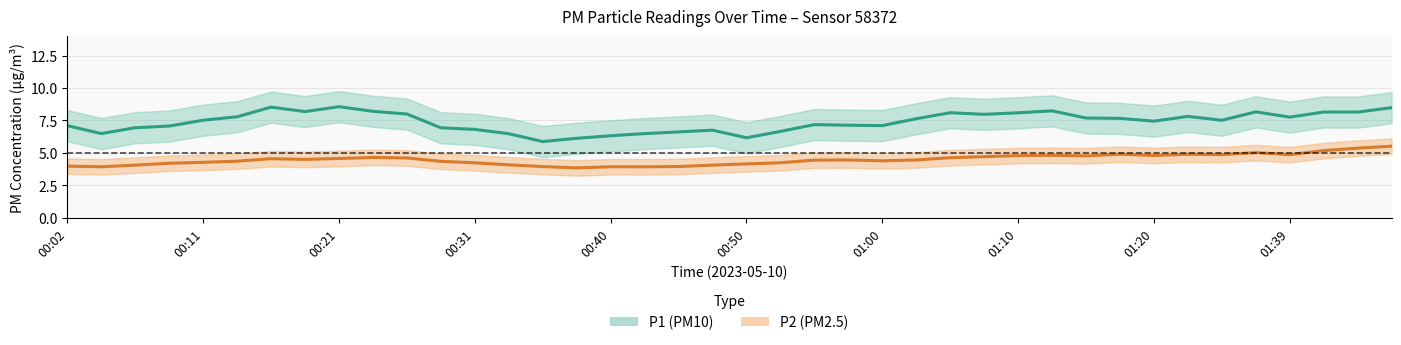

What is the spread (max minus min) of values at 38?

2.8